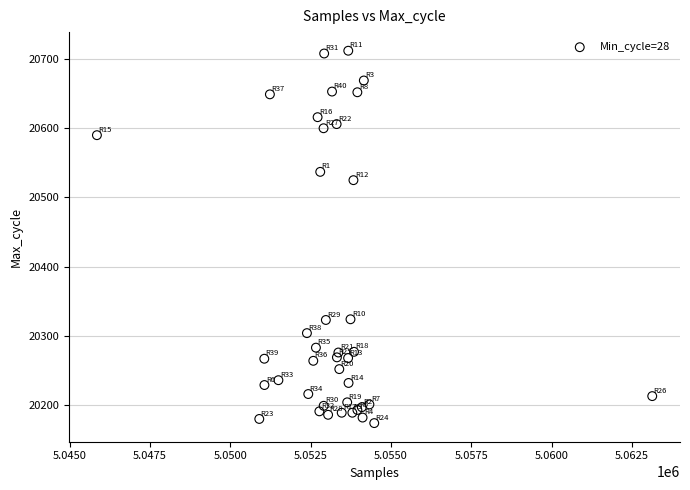

What Y value in the scatter plot is closest to 20443?

20525